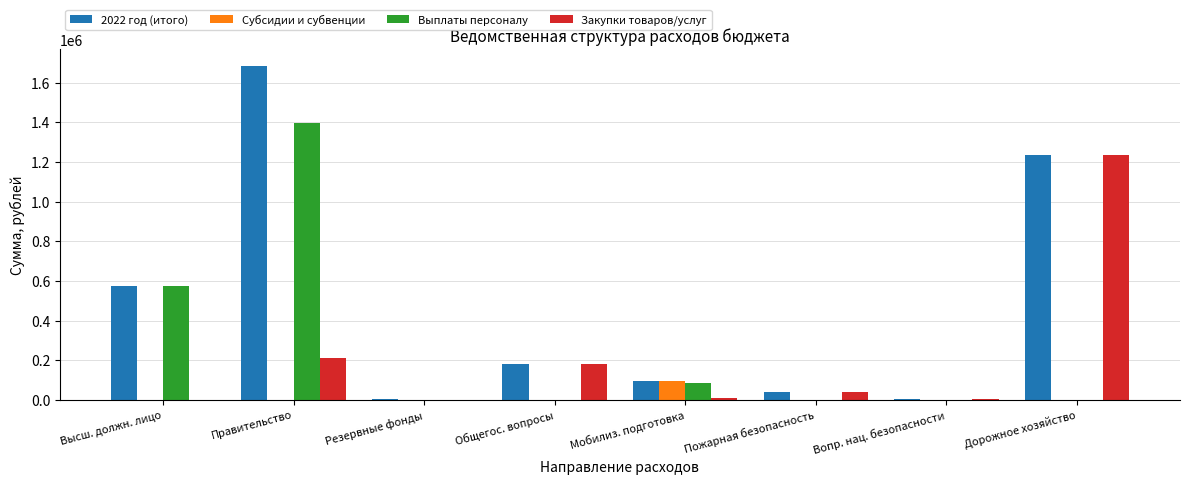

Is the value of 2022 год (итого) at Дорожное хозяйство greater than the value of Субсидии и субвенции at Резервные фонды?

Yes